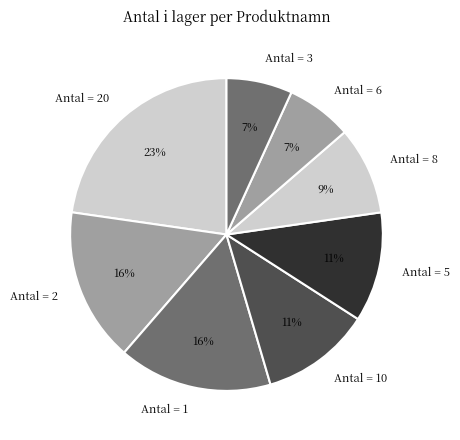

Which slice is the largest?

Antal = 20